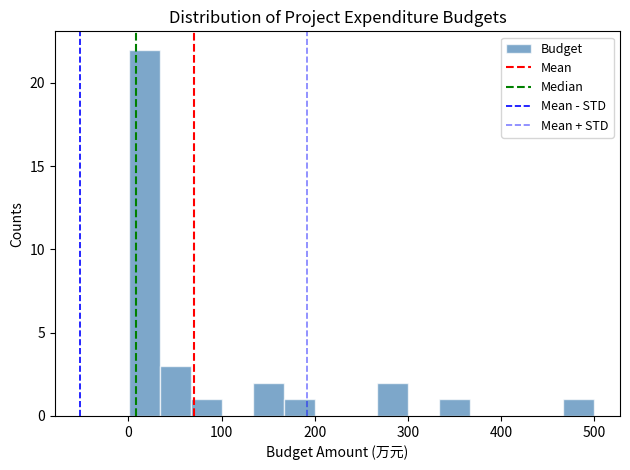

Read against the x-axis, roughly where is the centre of the tallest bar?

20